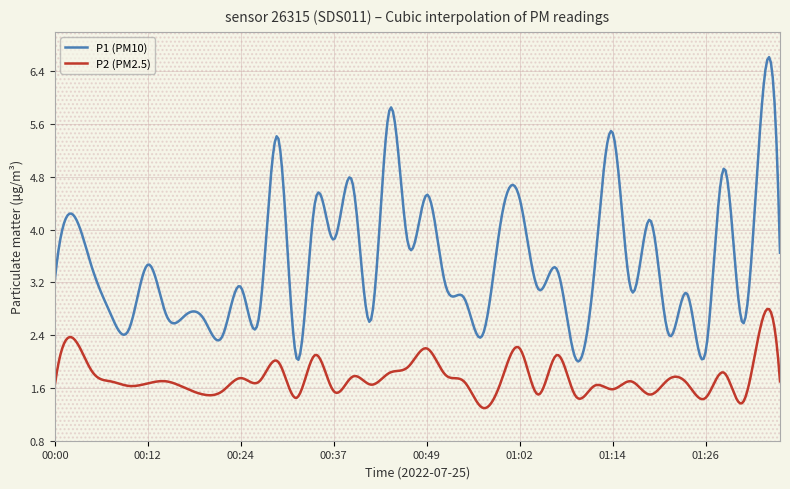

What is the smallest value displayed?

1.3